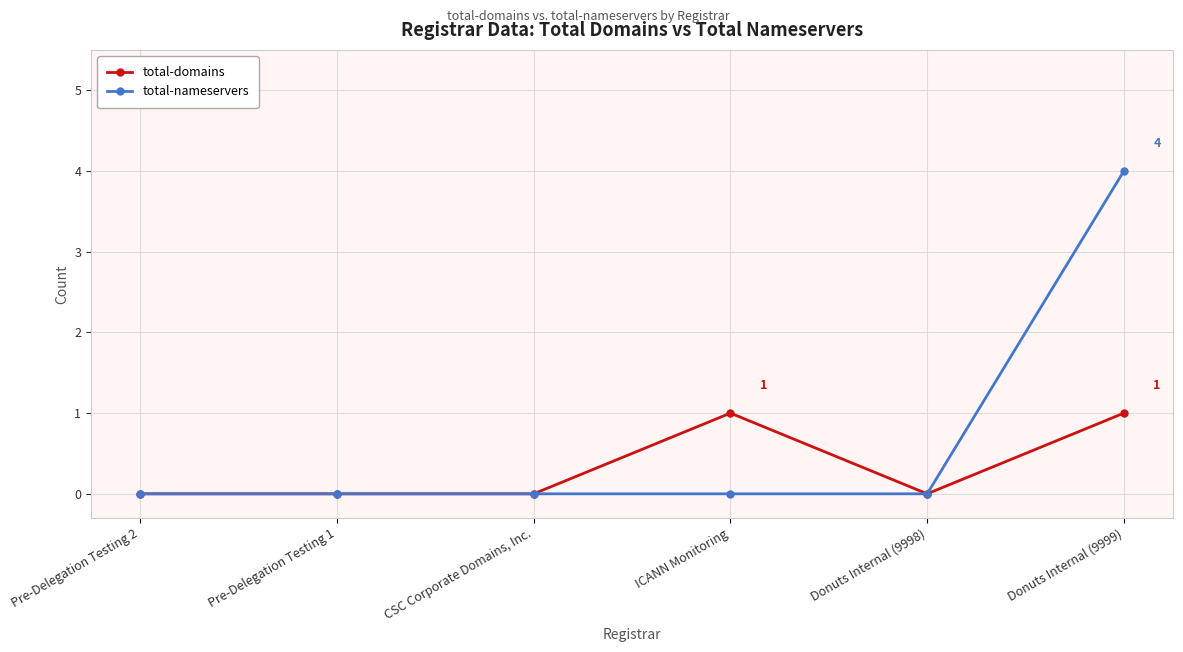

Between Donuts Internal (9998) and Donuts Internal (9999), which series saw the biggest shift?

total-nameservers